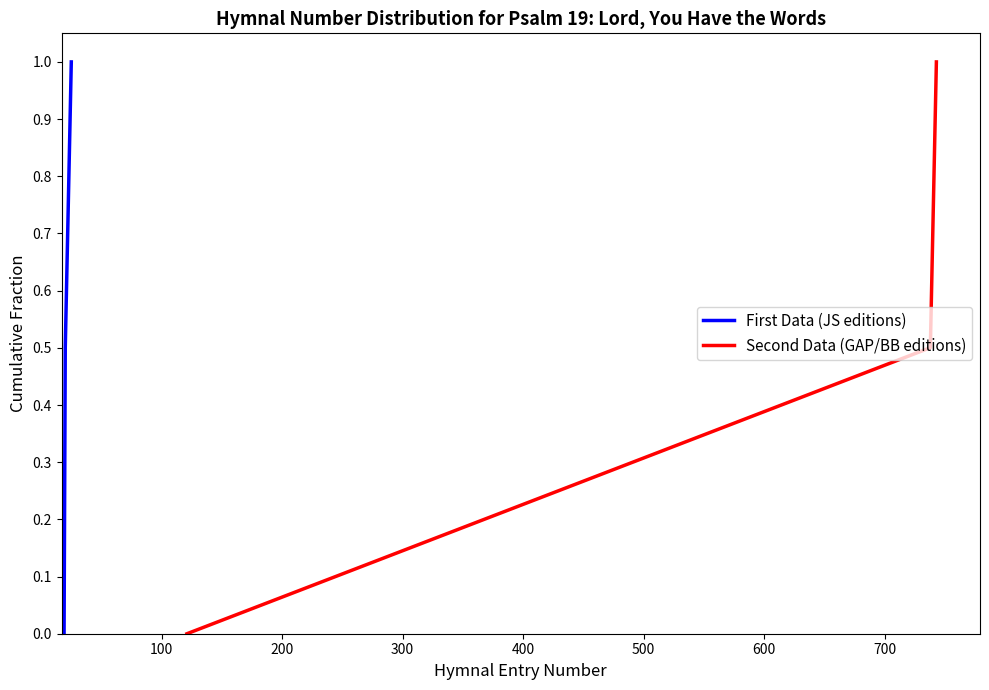

Does the chart have visible grid lines?

No